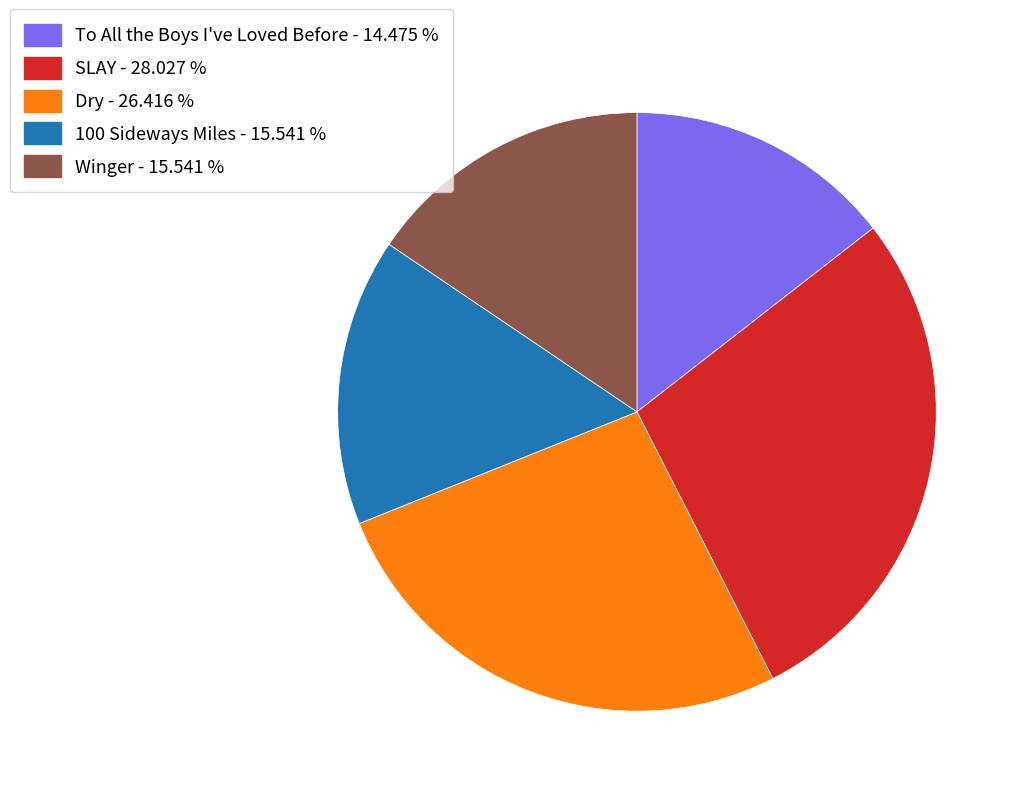

Which slice is the largest?

SLAY